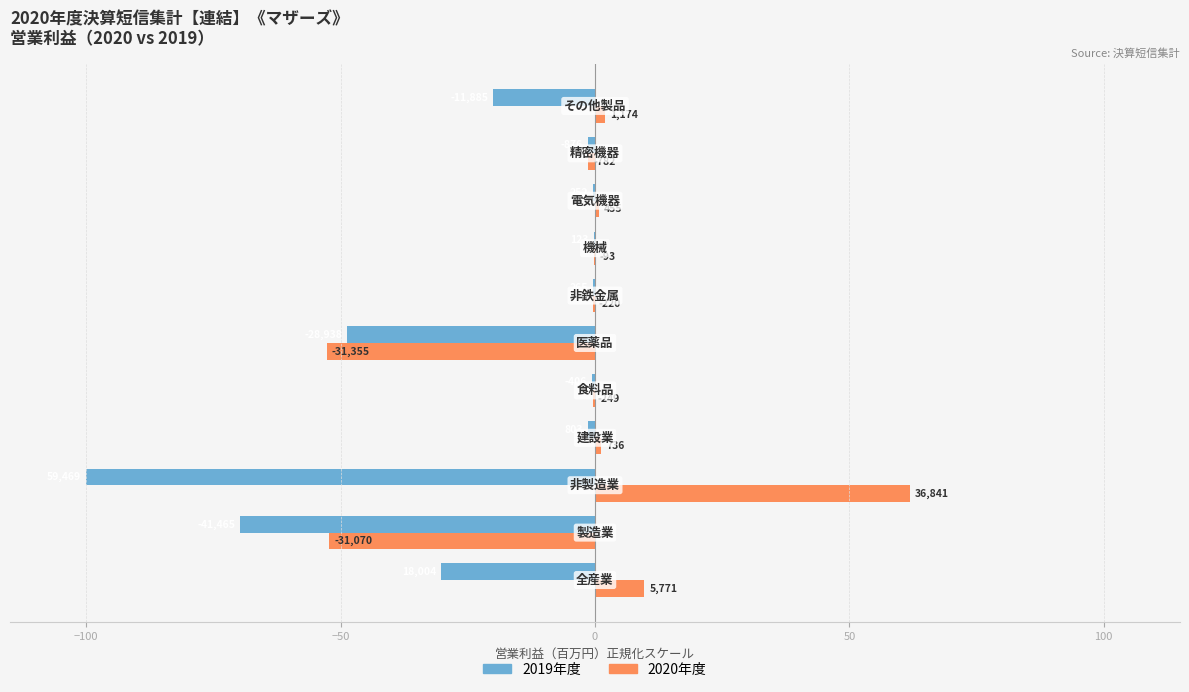

What is the sum of all 2020年度 values?

-31.6